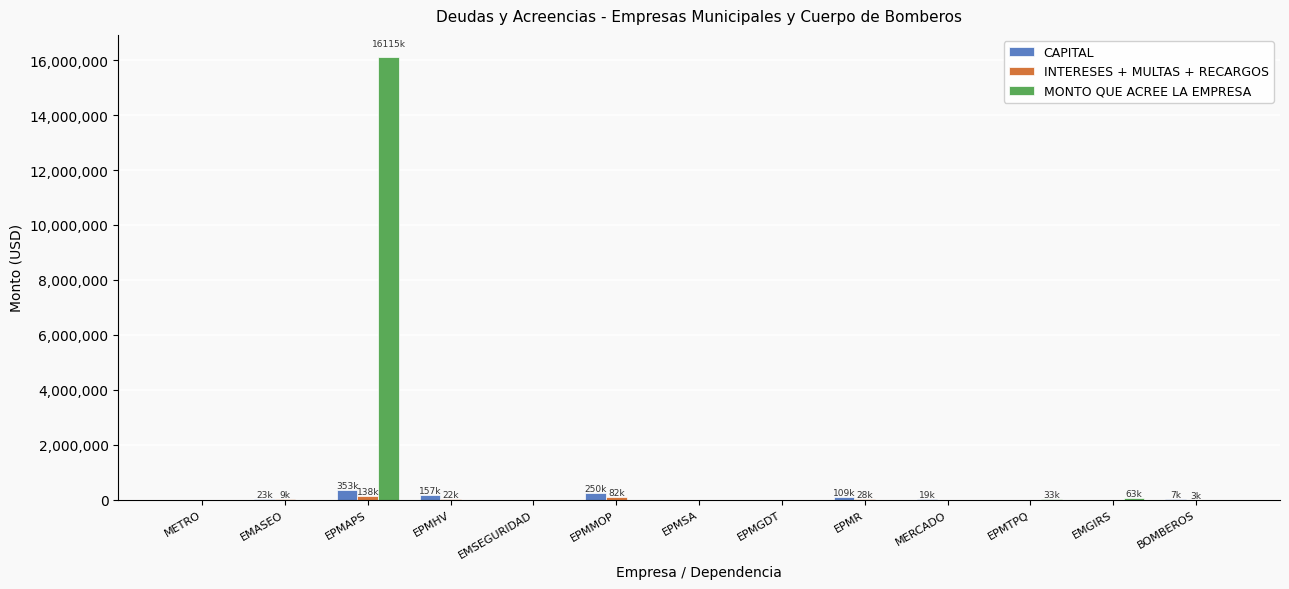

The value of MONTO QUE ACREE LA EMPRESA at EPMSA is -6659500.7. True or false?

False